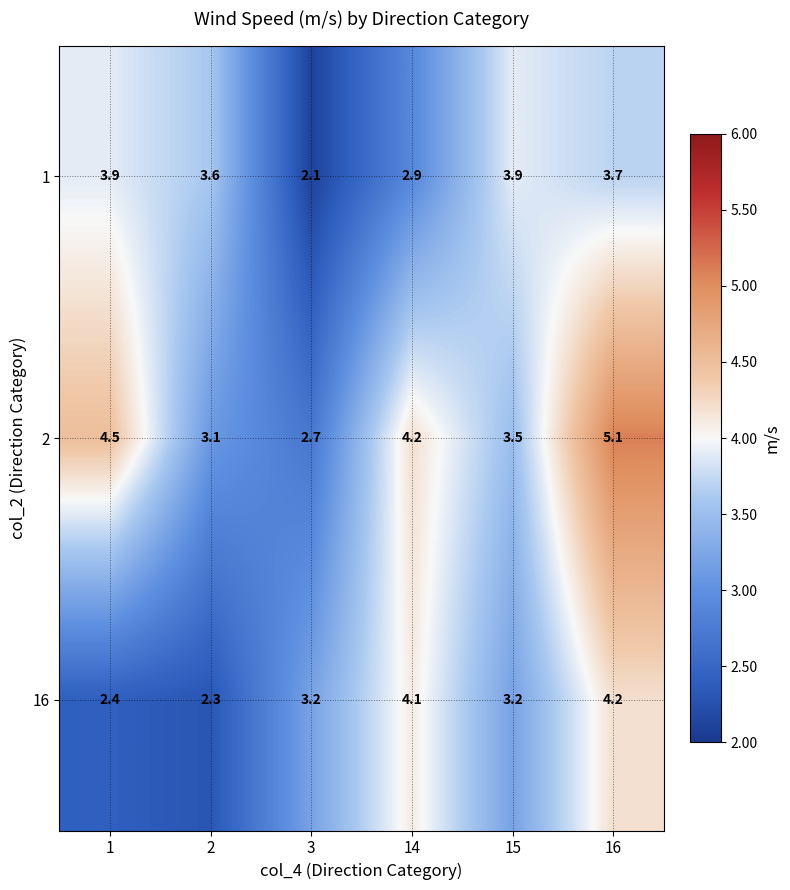

List the series in order of their peak value, highest first.

2, 16, 1